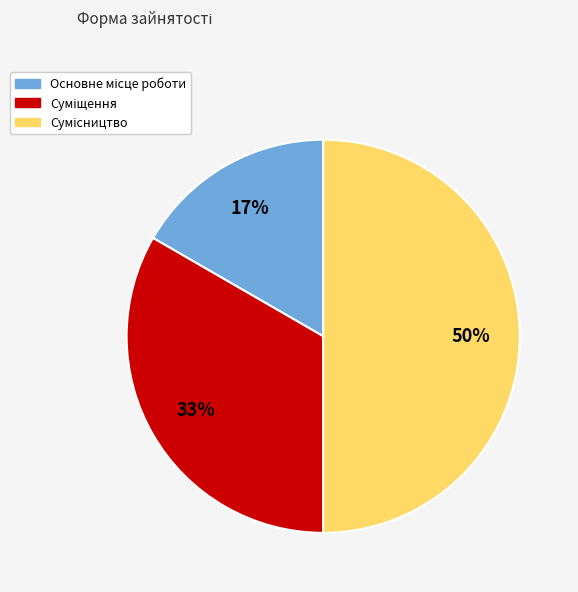

How many segments does this pie chart have?

3